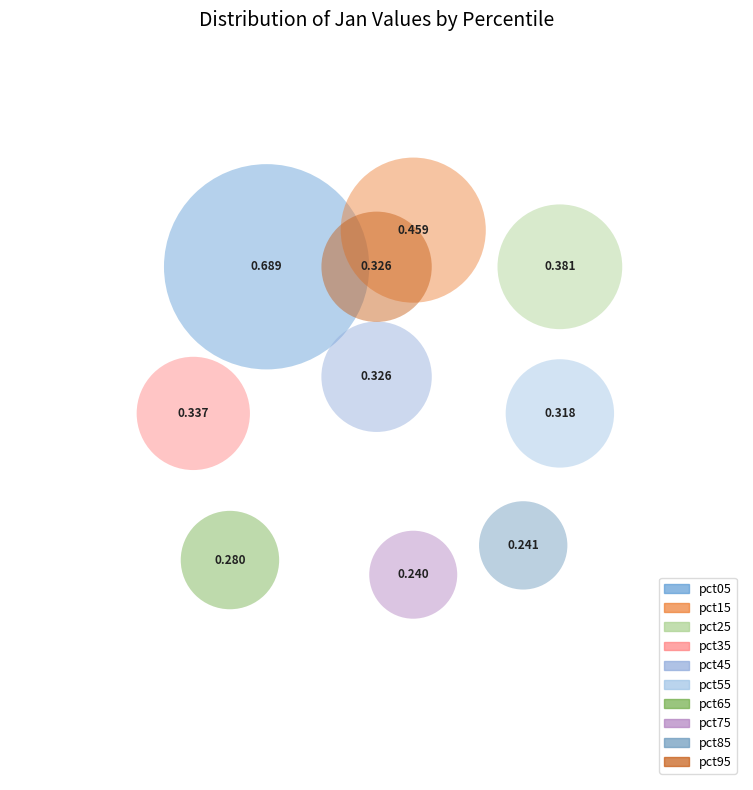

Rank the categories by value from highest to lowest.

pct05, pct15, pct25, pct35, pct45, pct95, pct55, pct65, pct85, pct75